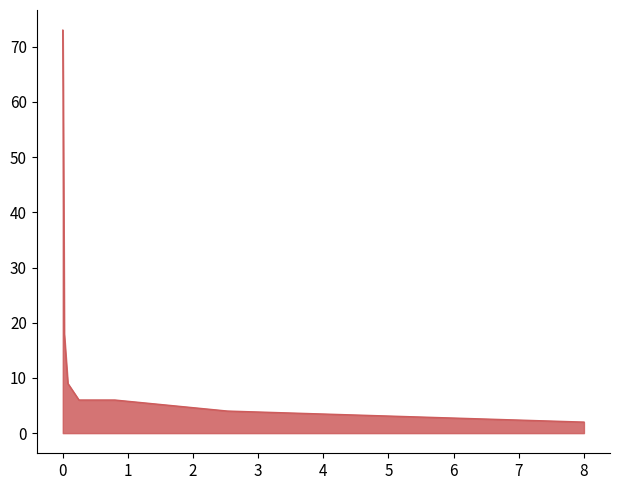

Count the number of categories in the chart.

8